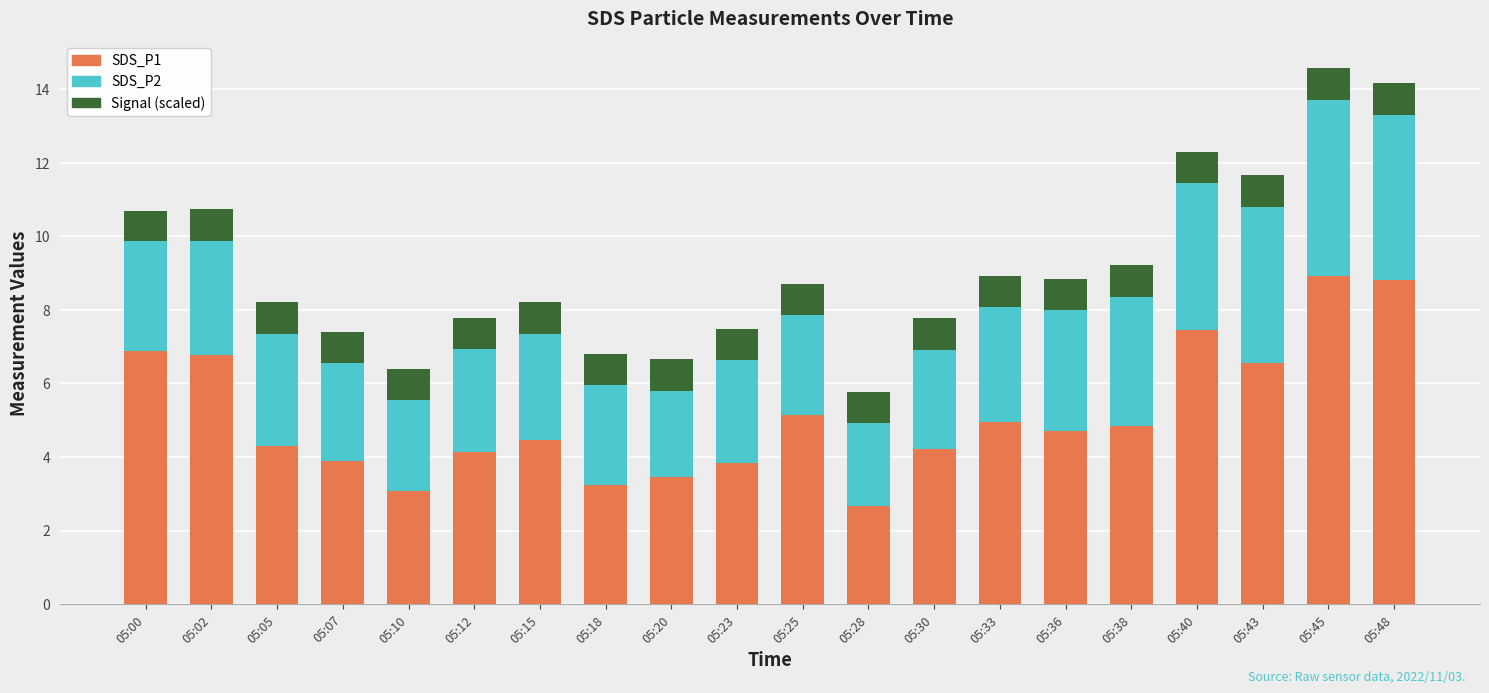

The value of SDS_P1 at 05:48 is 8.8. True or false?

True